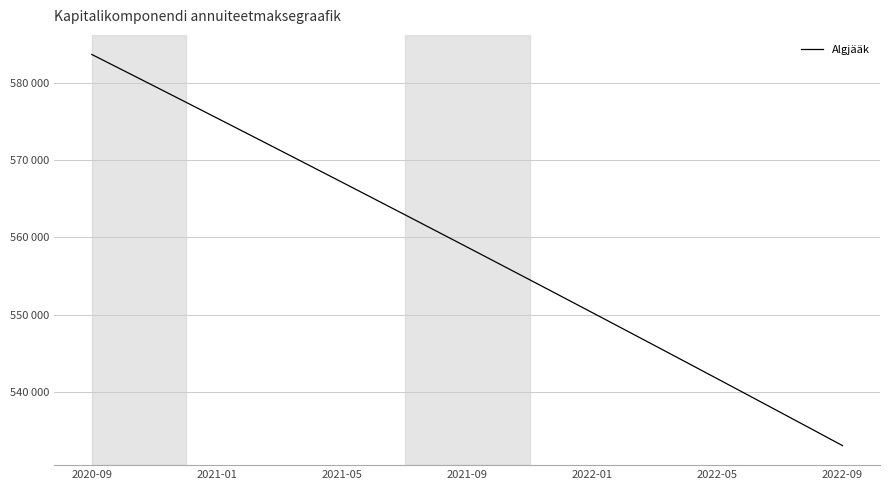

Does the chart display data point markers on the line(s)?

No